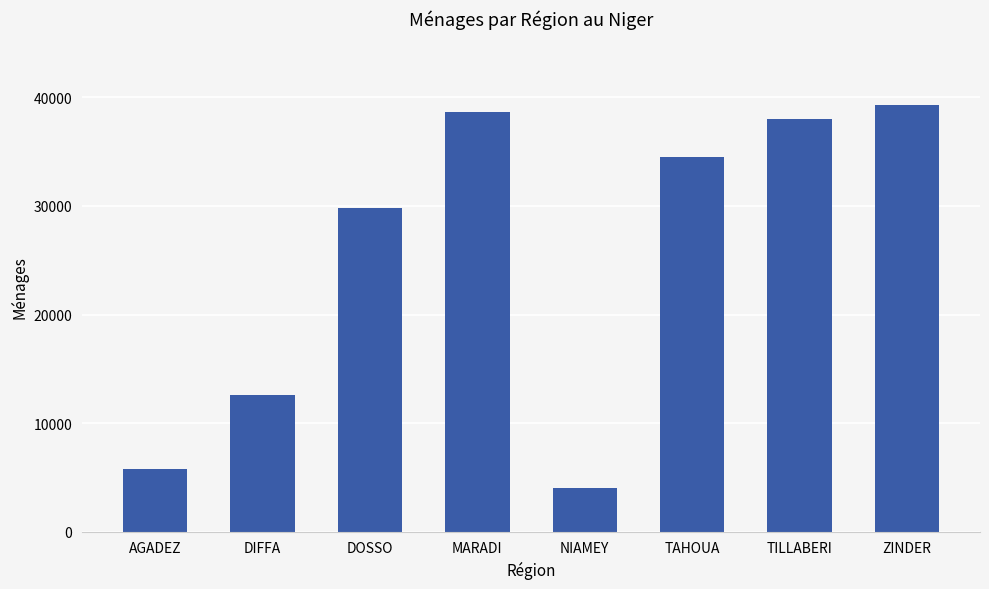

What is the difference between the second highest and minimum values?

34563